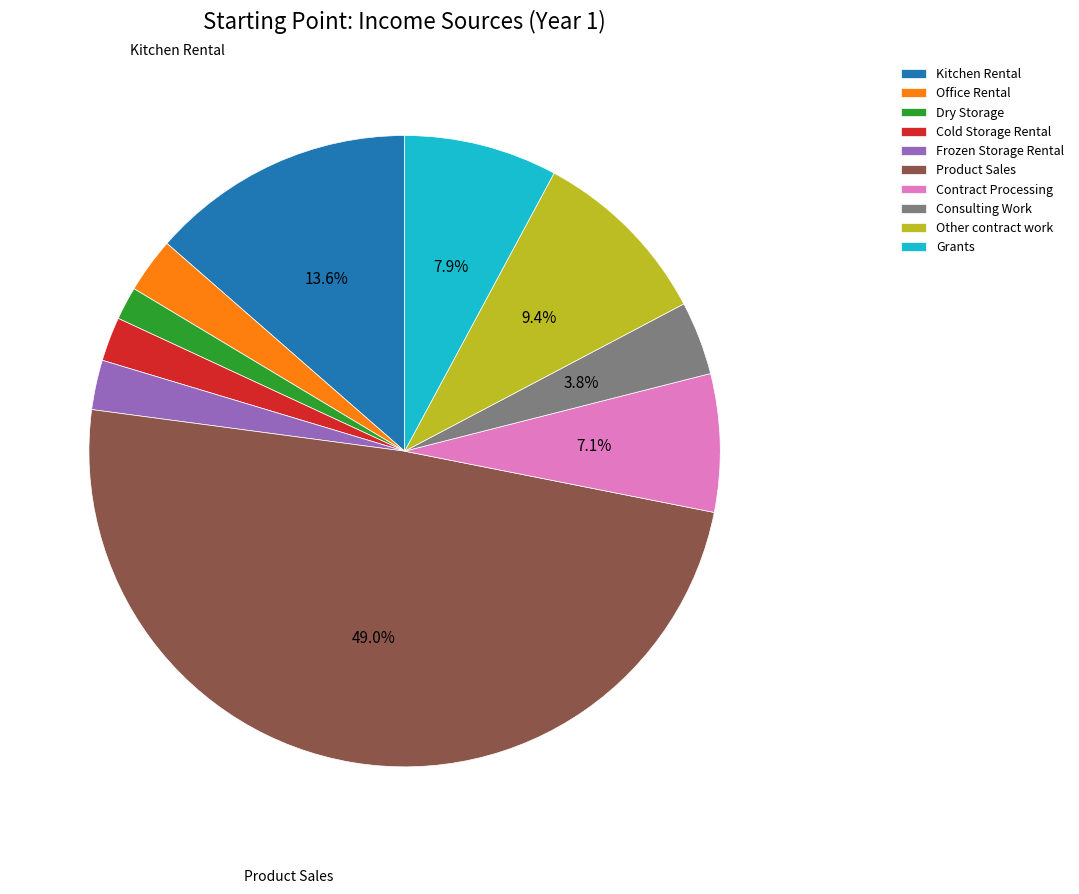

Is there any slice that represents more than half of the pie?

No